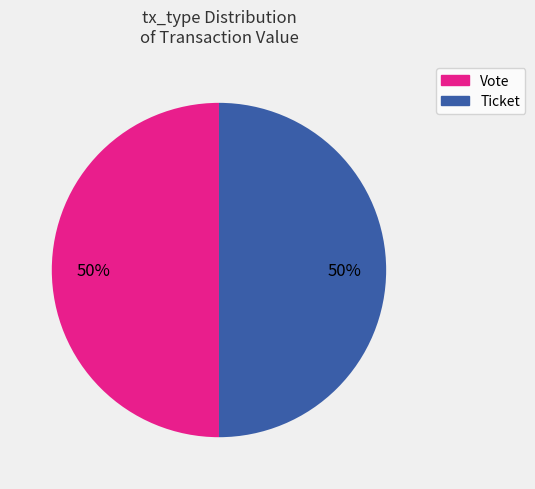

What is the ratio of the value at Vote to the value at Ticket?

1.0